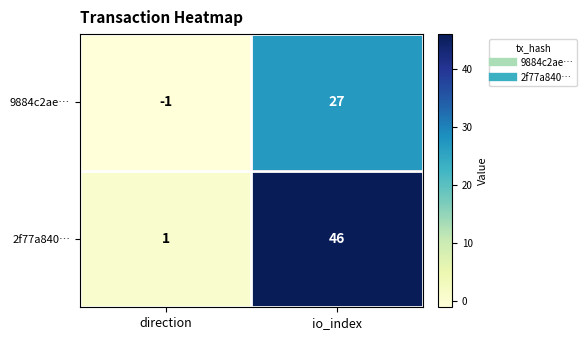

Reading left to right, extract all data points from this chart.

9884c2ae…: -1	27
2f77a840…: 1	46